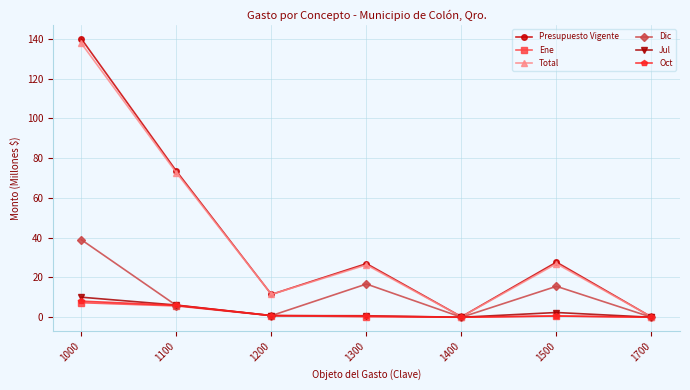

How many lines are shown in the chart?

6